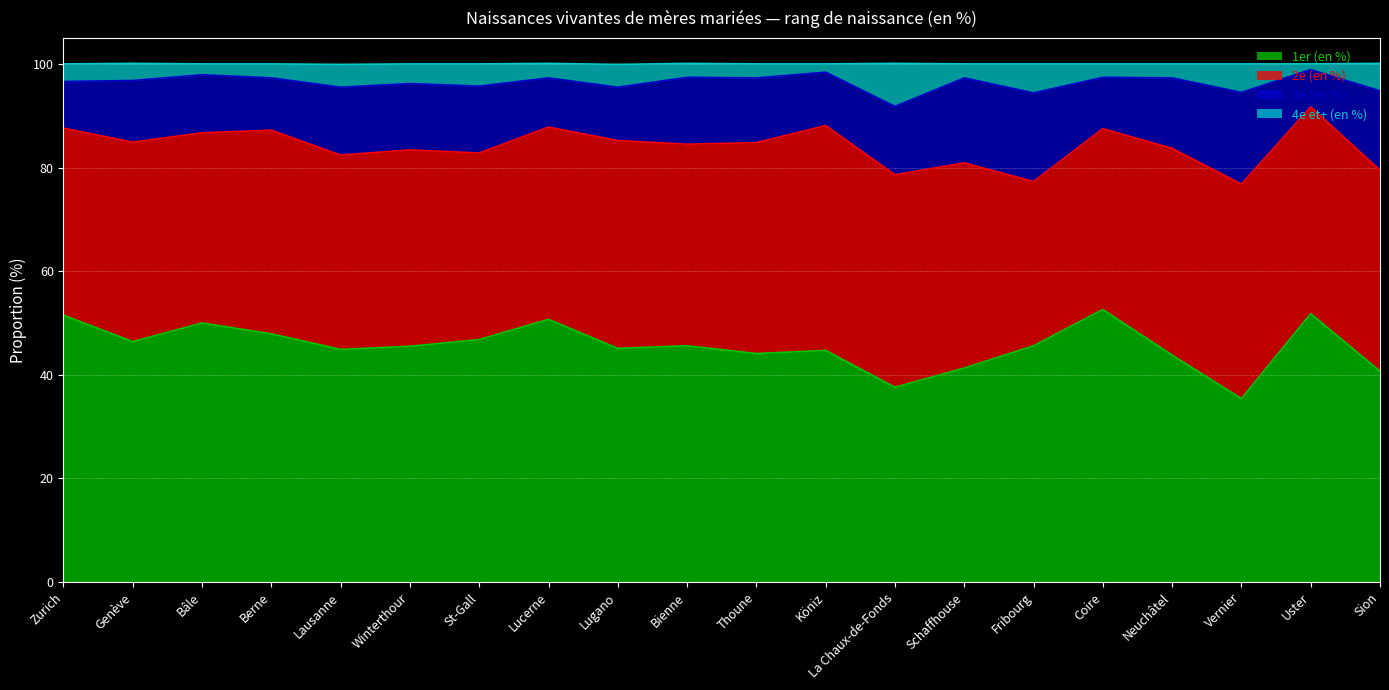

Where does the 1er (en %) series first go above 45?

Zurich